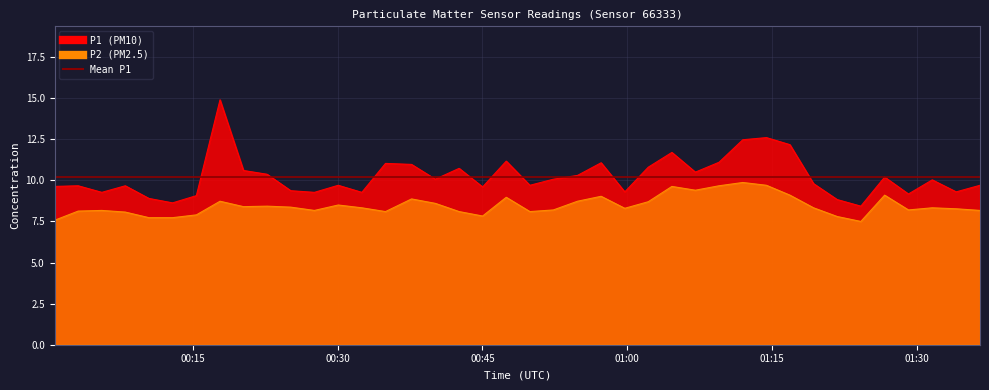

Where is P2 nearest to the value 8?

2023-03-01T00:07:59